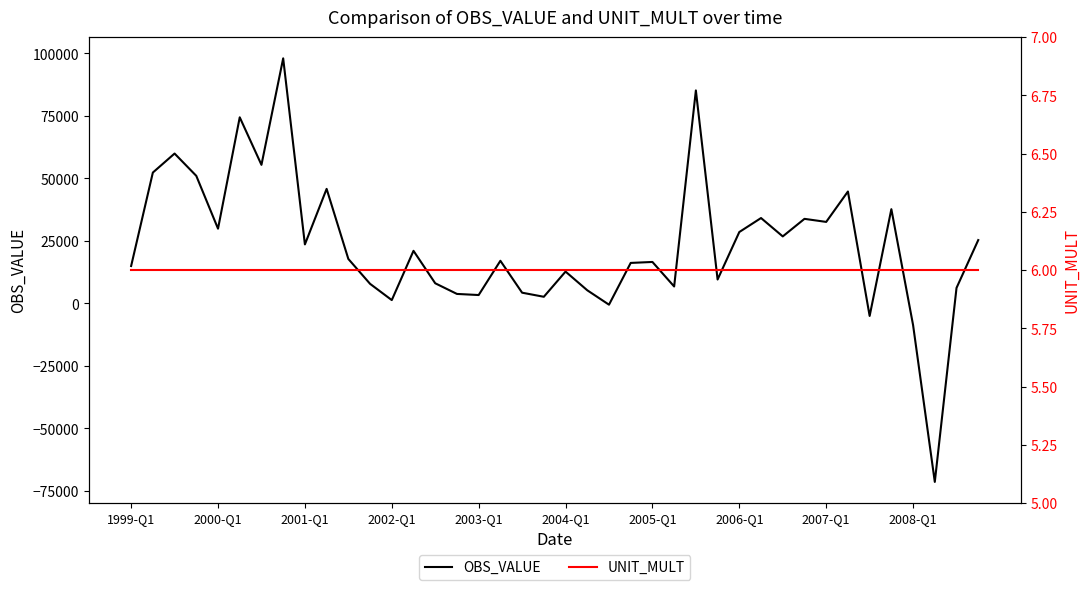

How many intersections are there between UNIT_MULT and OBS_VALUE?

6